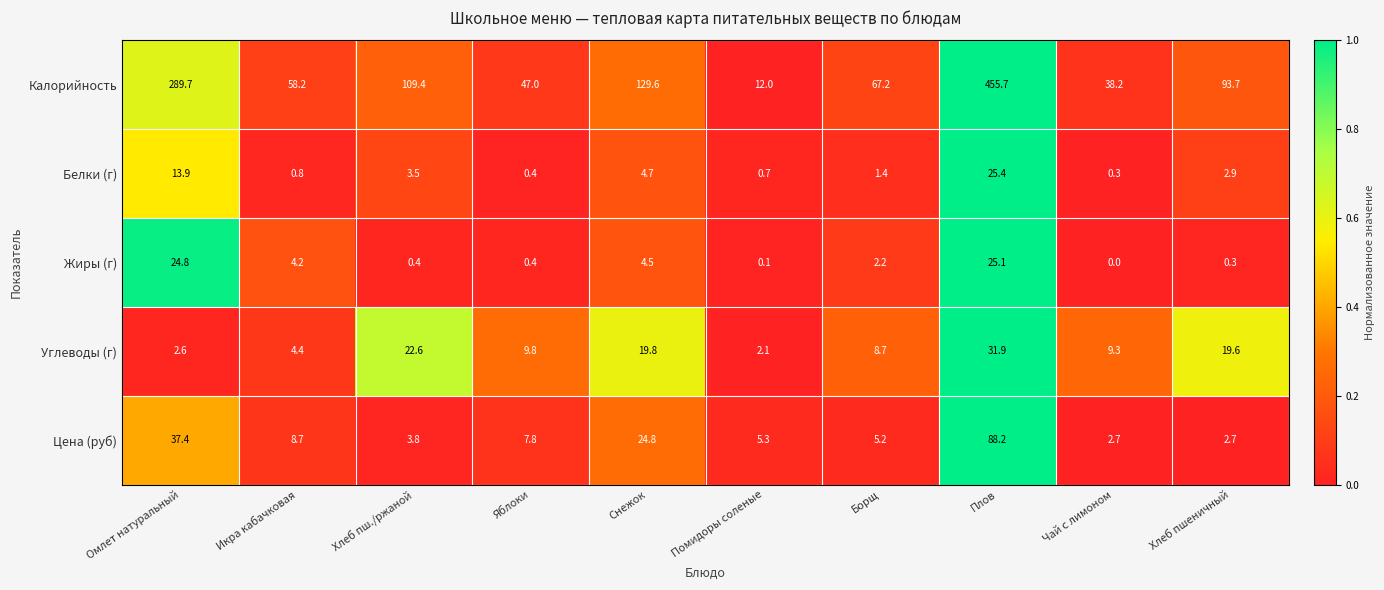

List the series in order of their peak value, highest first.

Калорийность, Цена (руб), Углеводы (г), Белки (г), Жиры (г)